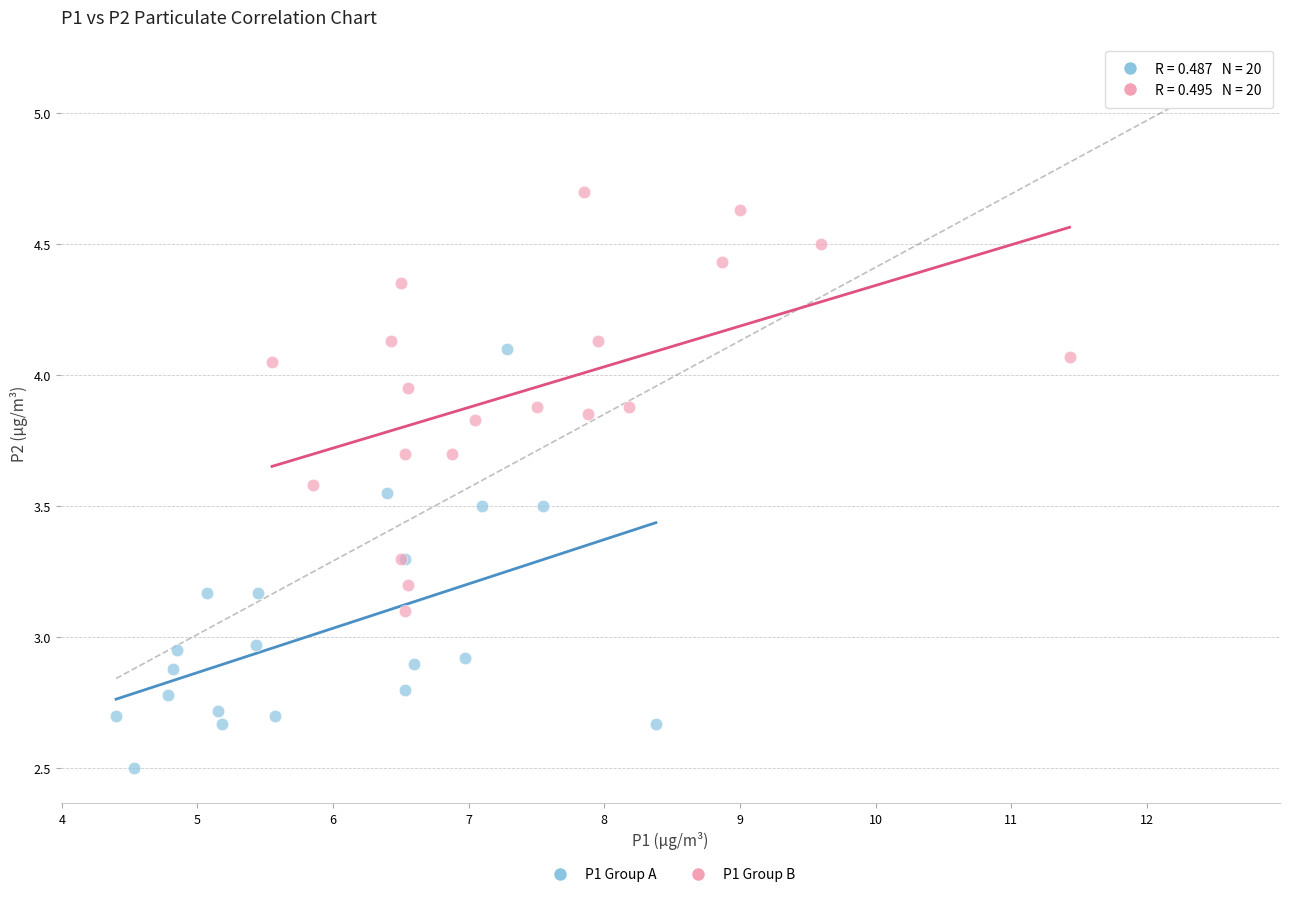

Which series contains the lowest Y value?

P1 Group A